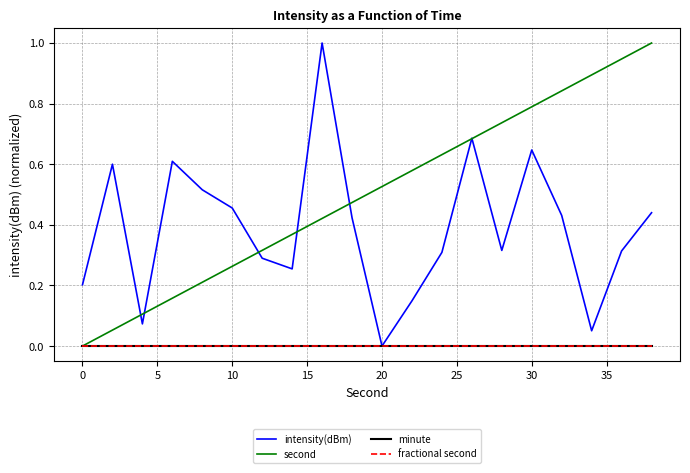

Is this an area chart (filled region under the line)?

No